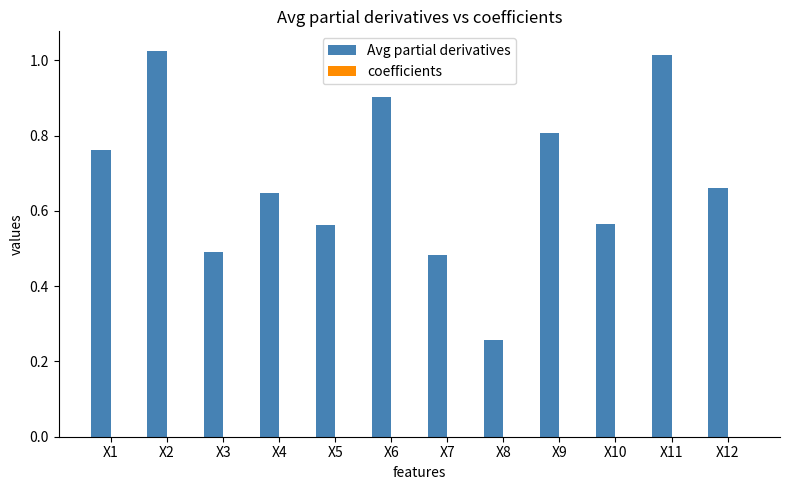

Which series has the largest total across all categories?

Avg partial derivatives